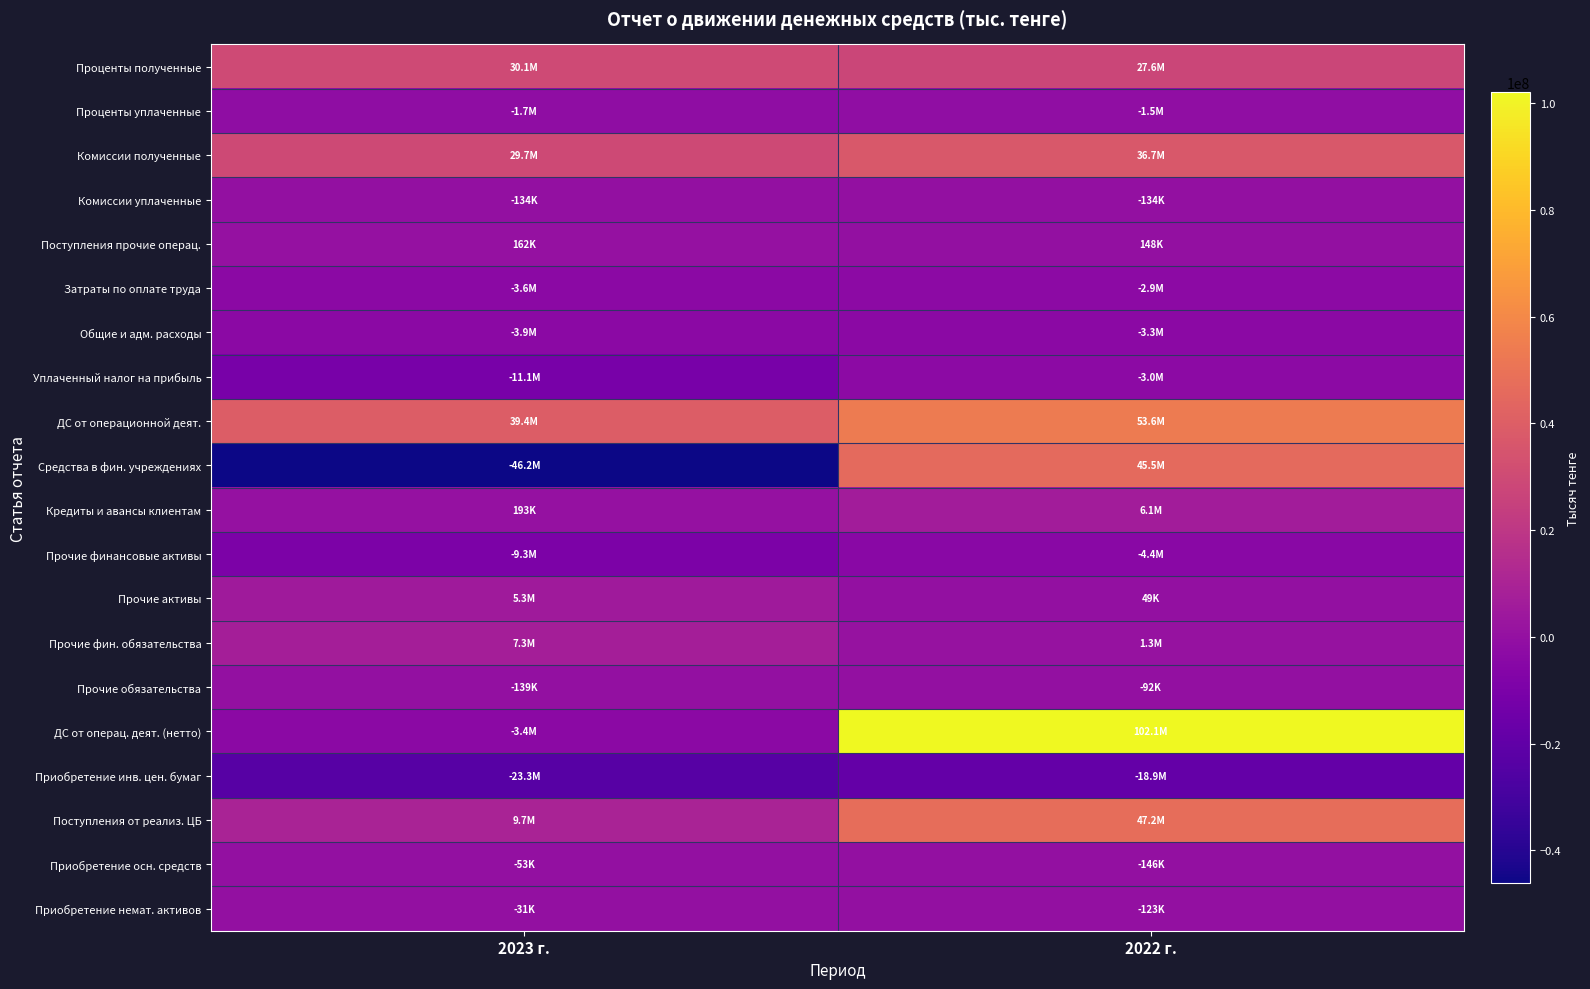

What is the minimum value shown in the chart?

-46196182